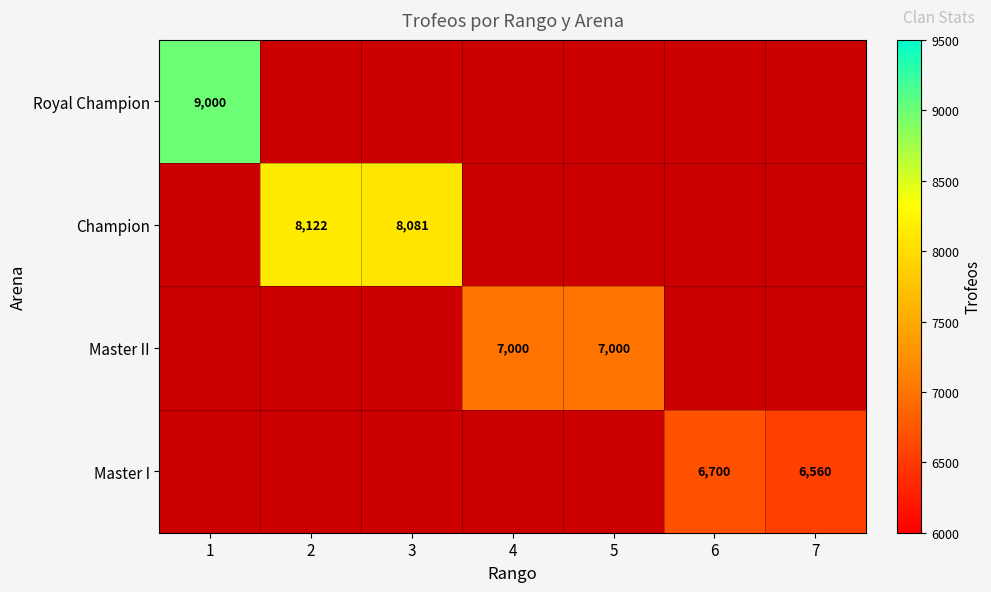

Count the number of data series in this chart.

4